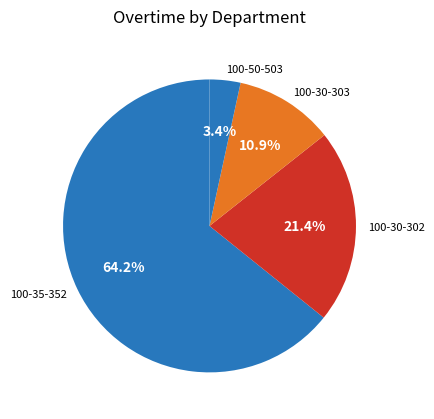

Which has a higher value, 100-30-302 or 100-30-303?

100-30-302